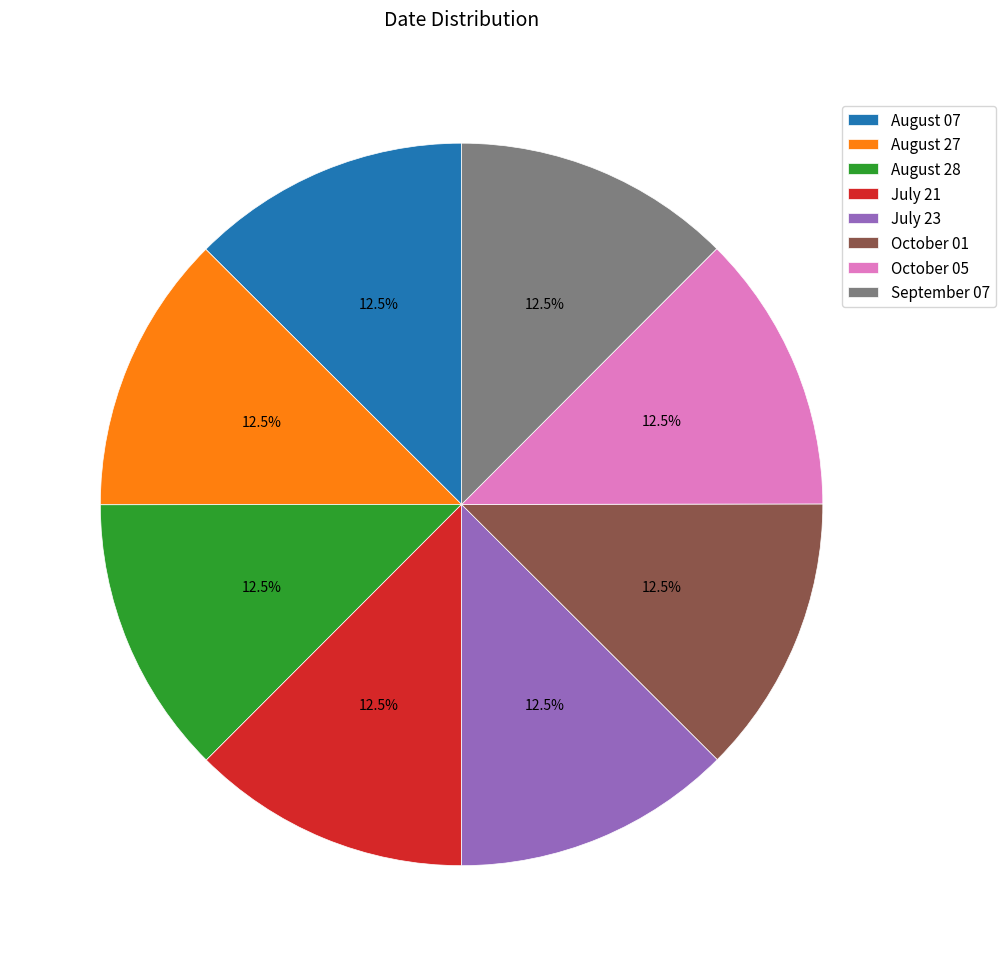

What percentage is NOT represented by July 23?

87.5%